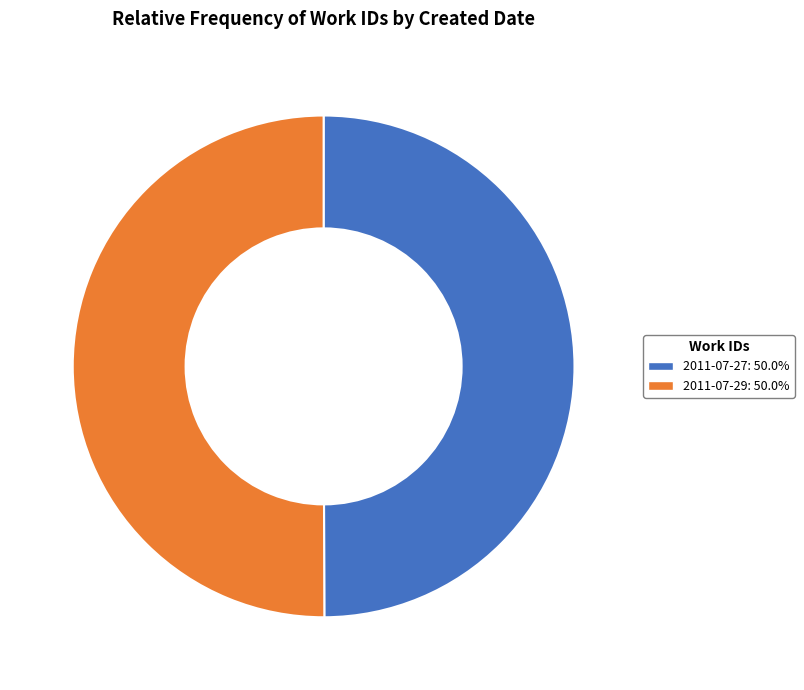

What is the ratio of the value at 2011-07-29: 50.0% to the value at 2011-07-27: 50.0%?

1.0